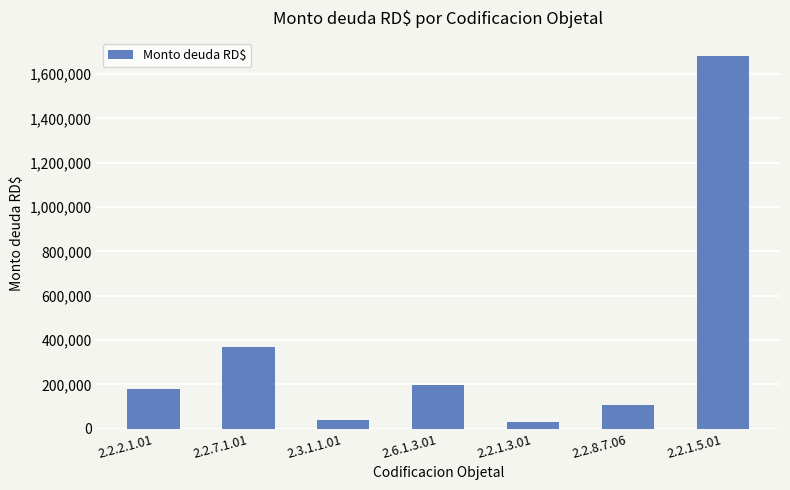

Does the chart contain any negative values?

No